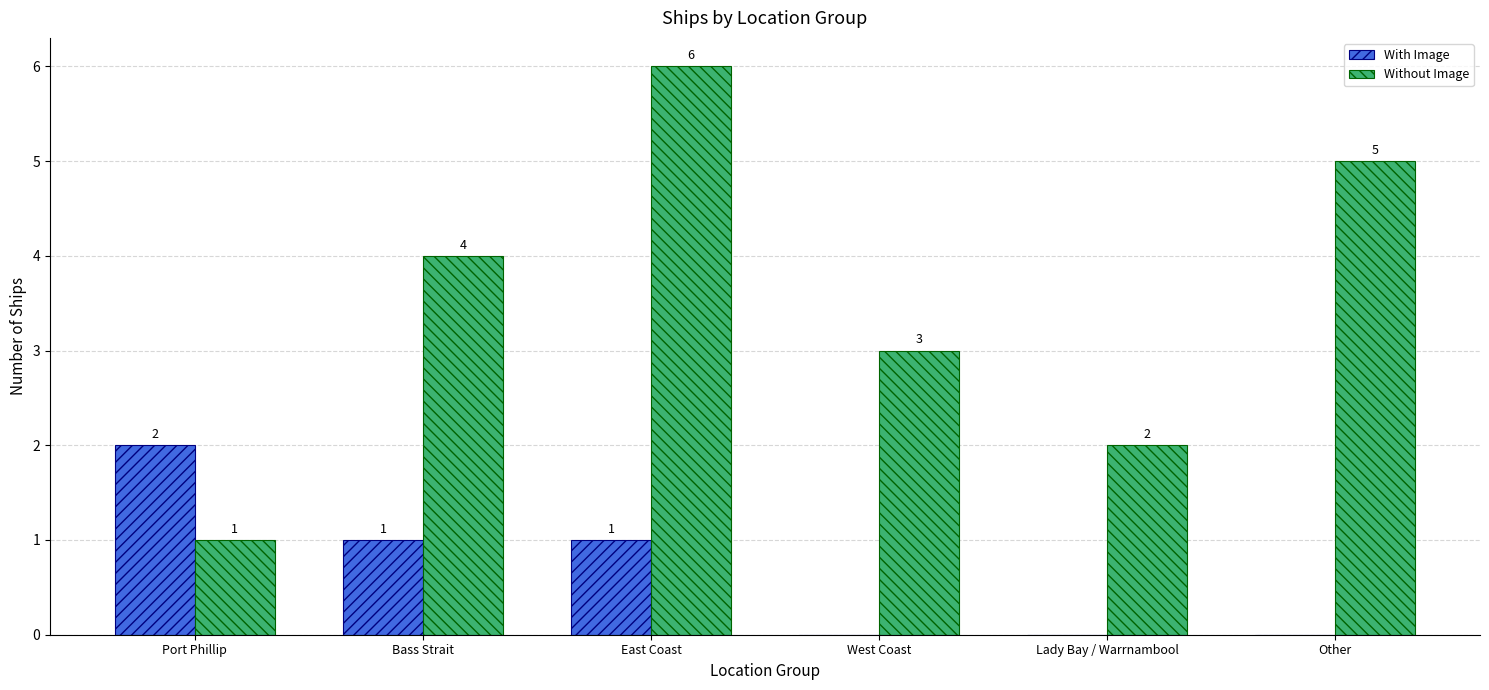

Reading left to right, transcribe all the data shown in this chart.

With Image: Port Phillip=2	Bass Strait=1	East Coast=1	West Coast=0	Lady Bay / Warrnambool=0	Other=0
Without Image: Port Phillip=1	Bass Strait=4	East Coast=6	West Coast=3	Lady Bay / Warrnambool=2	Other=5